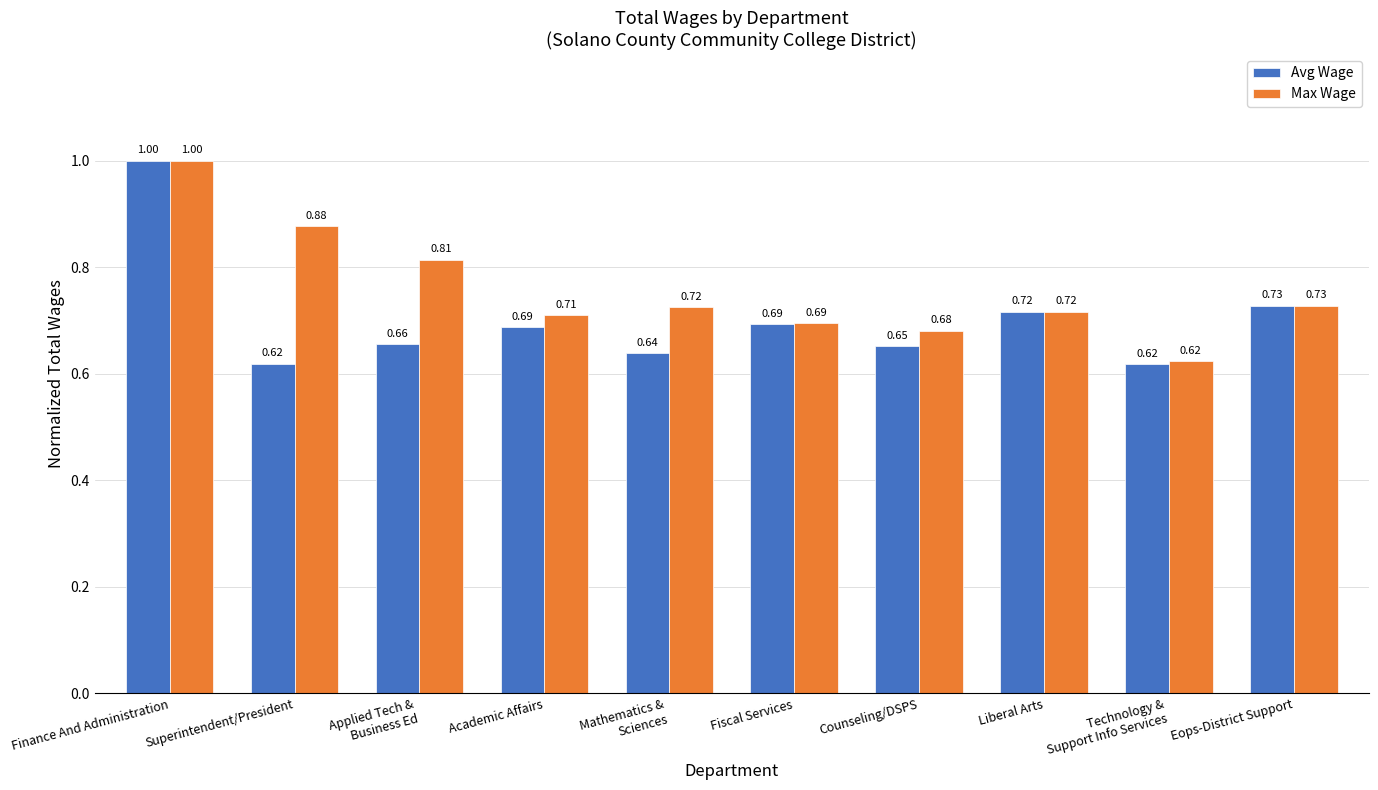

Rank the series by their average value, from highest to lowest.

Max Wage, Avg Wage